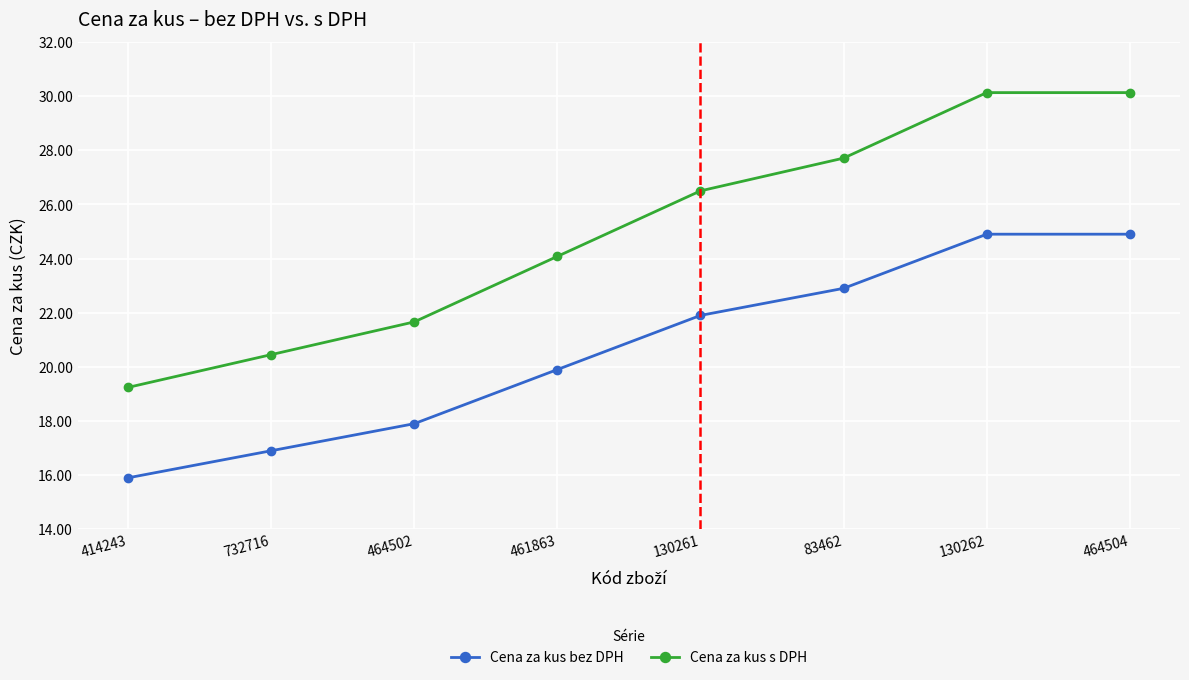

List the series in order of their overall mean, highest first.

Cena za kus s DPH, Cena za kus bez DPH